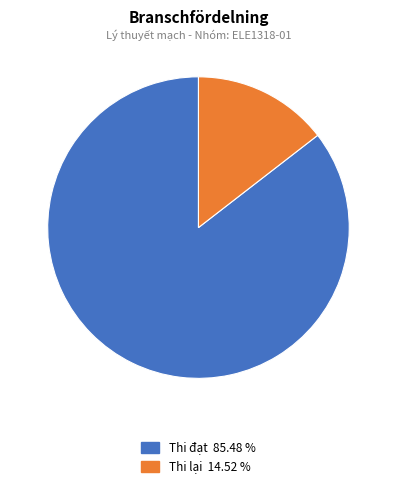

Is there any slice that represents more than half of the pie?

Yes